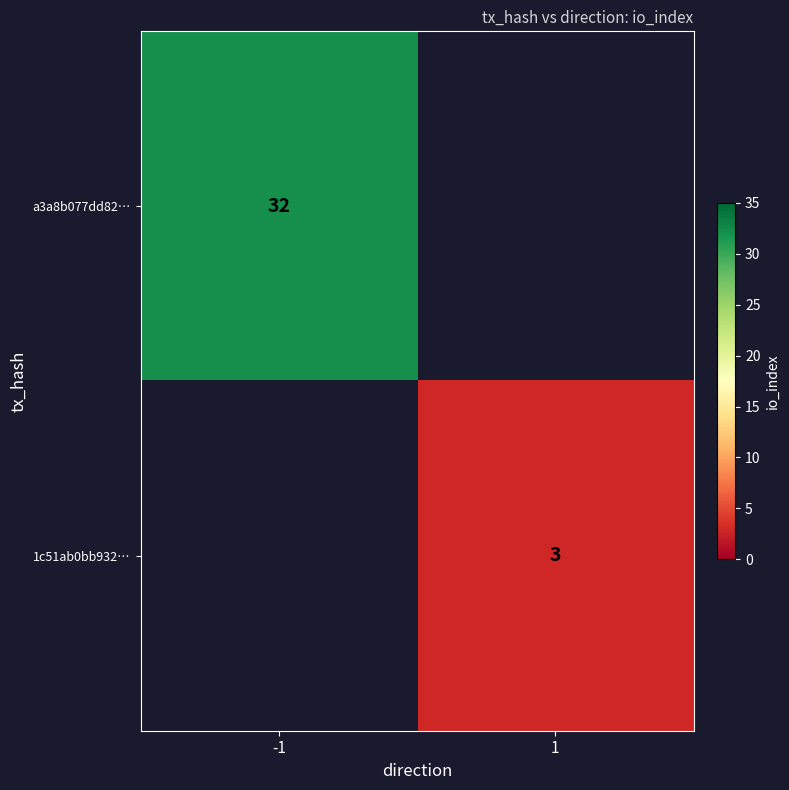

What is the difference between the highest and lowest values at 1?

3